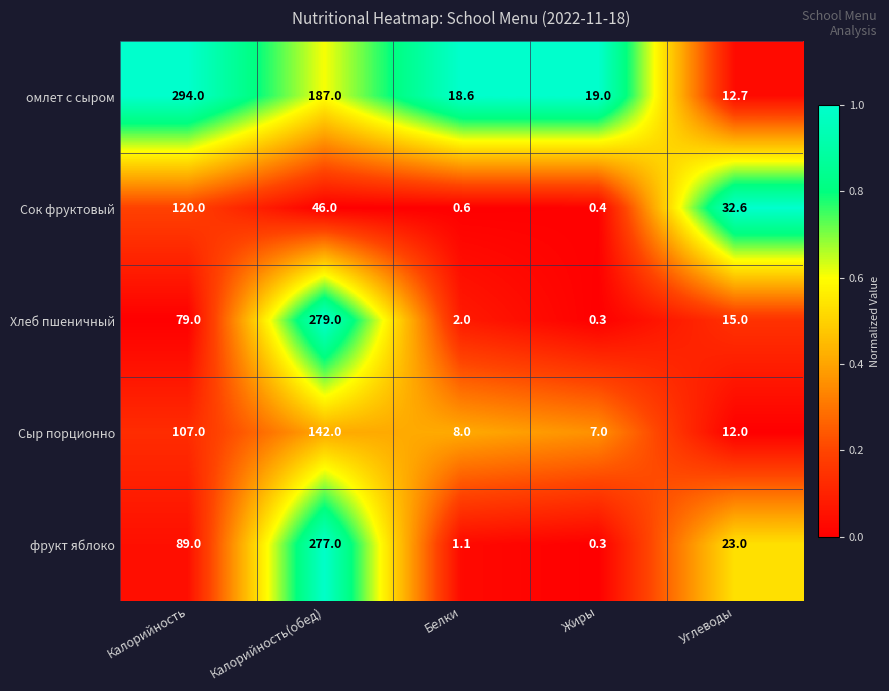

Where does the Сыр порционно series first go above 12?

Калорийность